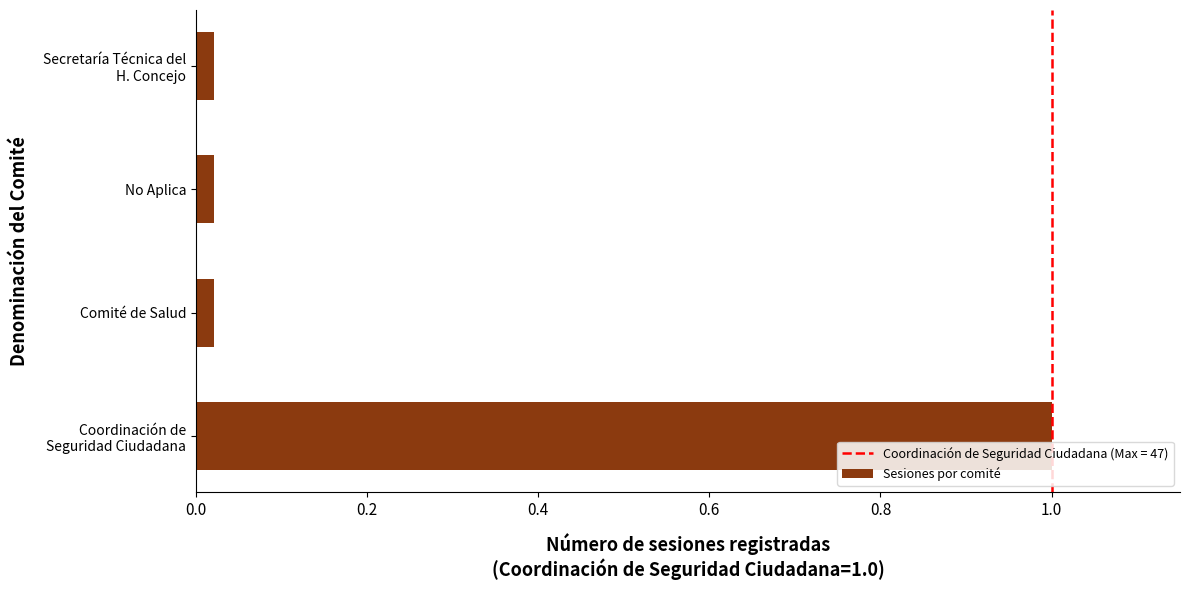

What is the sum of all values?

1.1